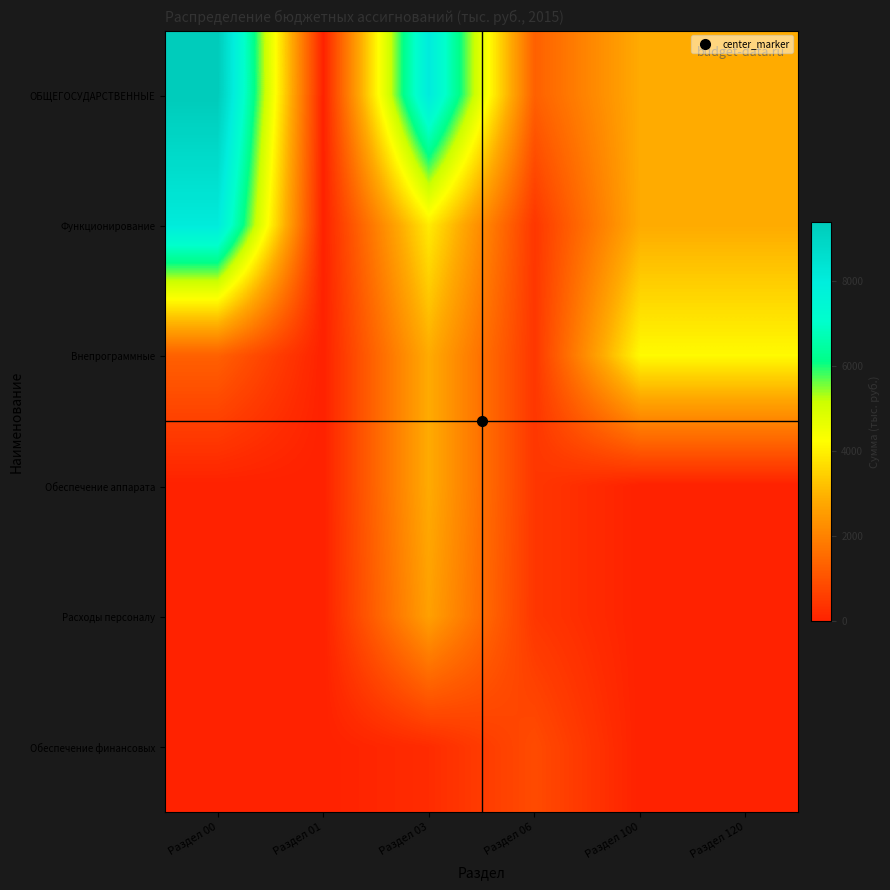

Reading left to right, extract all data points from this chart.

ОБЩЕГОСУДАРСТВЕННЫЕ: Раздел 00=9399.4	Раздел 01=0.0	Раздел 03=8077.3	Раздел 06=1308.3	Раздел 100=2843.8	Раздел 120=2843.8
Функционирование: Раздел 00=8077.3	Раздел 01=0.0	Раздел 03=3914.1	Раздел 06=440.1	Раздел 100=2843.8	Раздел 120=2843.8
Внепрограммные: Раздел 00=1308.3	Раздел 01=0.0	Раздел 03=2843.8	Раздел 06=440.1	Раздел 100=4163.2	Раздел 120=4163.2
Обеспечение аппарата: Раздел 00=0.0	Раздел 01=0.0	Раздел 03=2843.8	Раздел 06=440.1	Раздел 100=0.0	Раздел 120=0.0
Расходы персоналу: Раздел 00=0.0	Раздел 01=0.0	Раздел 03=2627.1	Раздел 06=440.1	Раздел 100=0.0	Раздел 120=0.0
Обеспечение финансовых: Раздел 00=0.0	Раздел 01=0.0	Раздел 03=216.7	Раздел 06=868.3	Раздел 100=0.0	Раздел 120=0.0